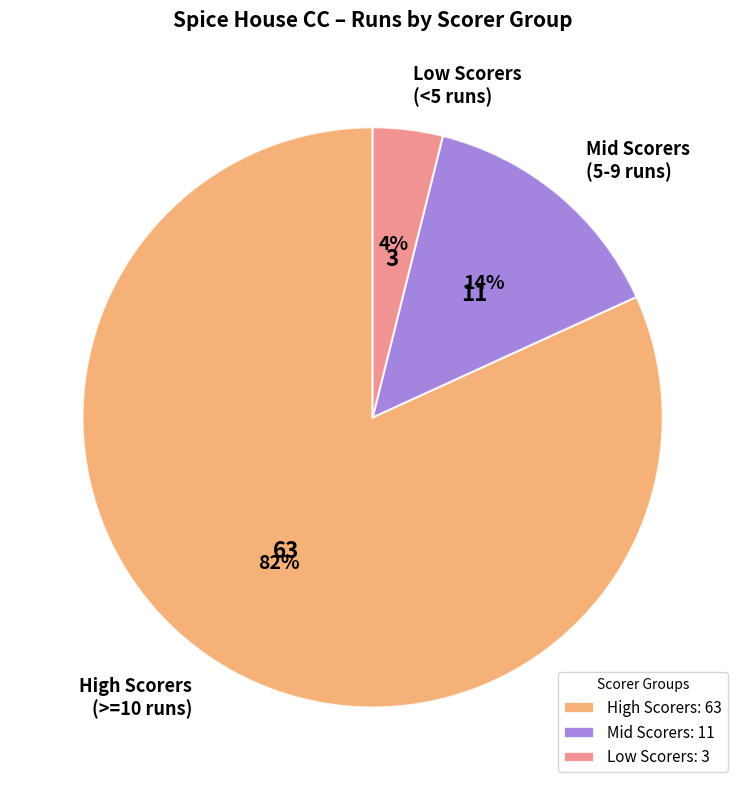

Is the sum of Low Scorers and High Scorers greater than half?

Yes